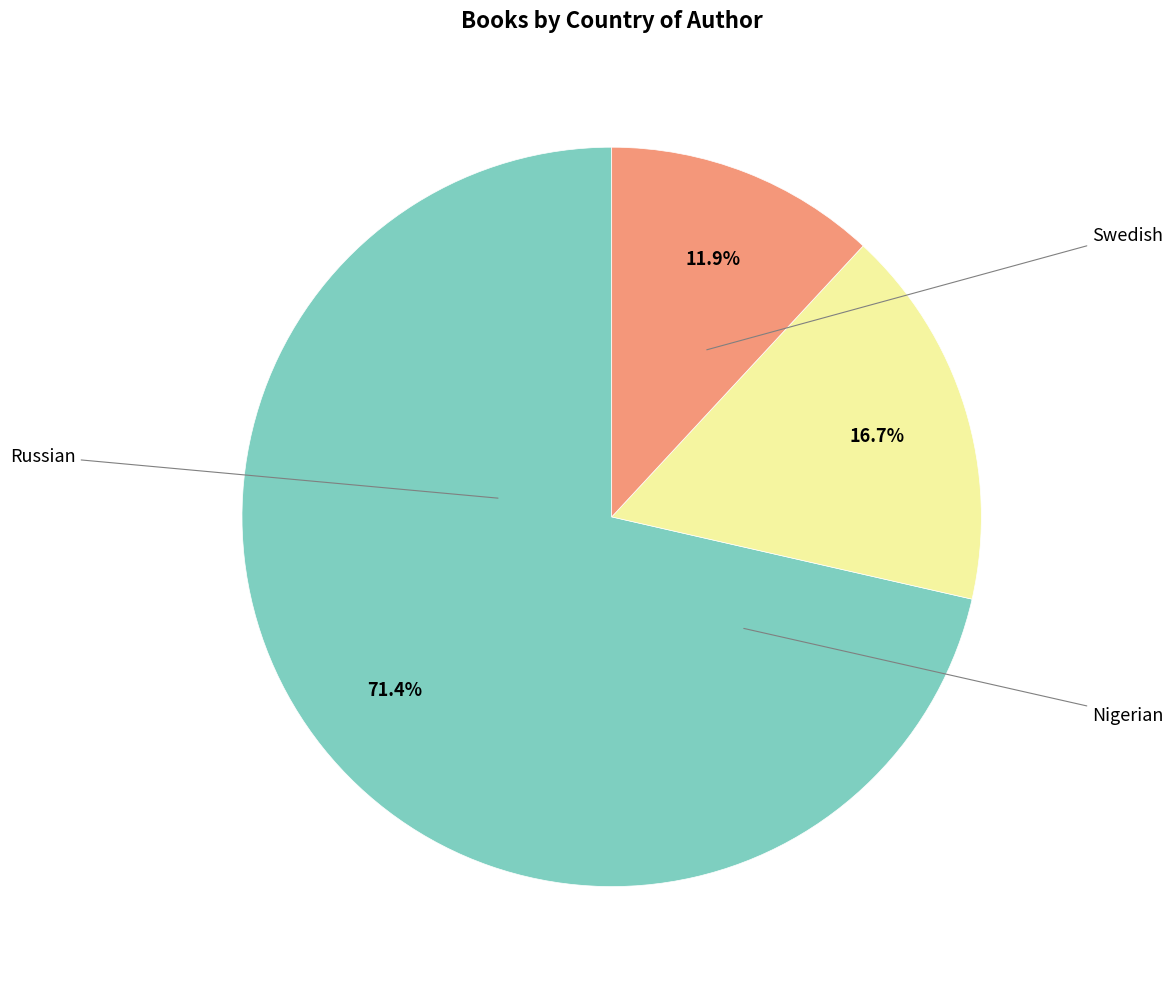

True or false: Russian accounts for 71% of the total.

True